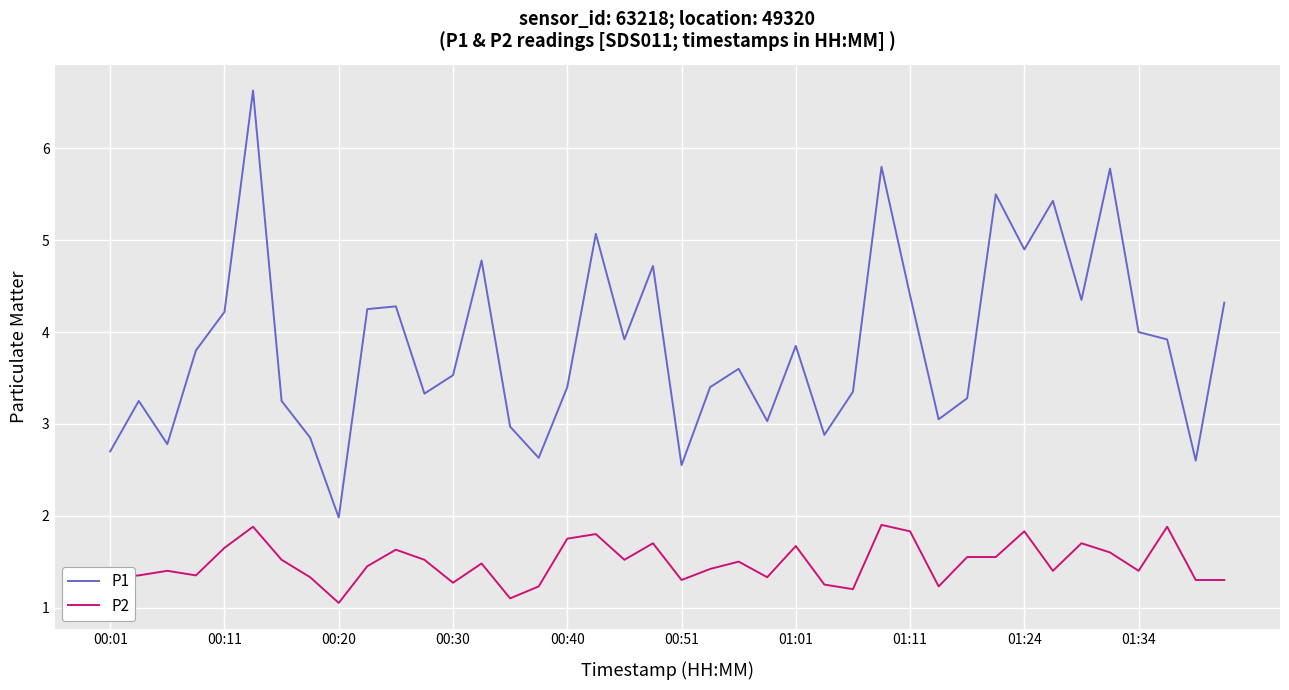

List the series in order of their overall mean, lowest first.

P2, P1